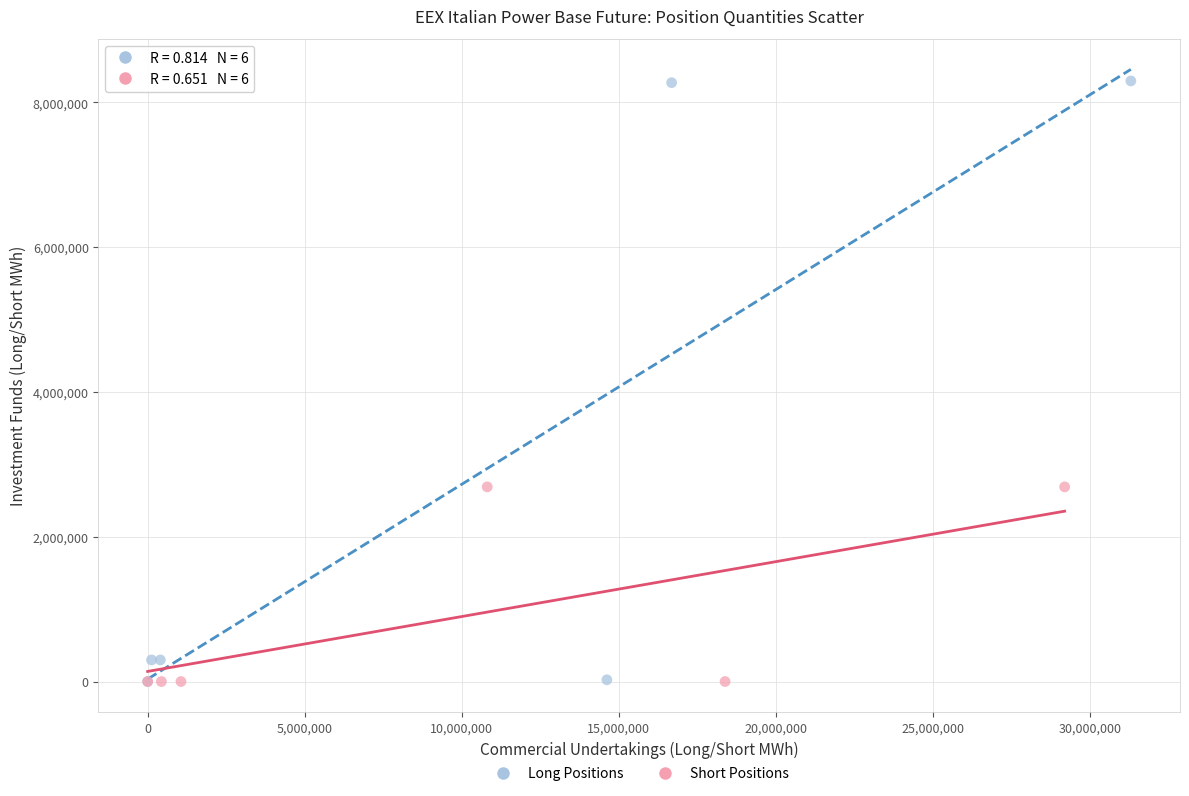

Which series has the widest spread of Y values?

Long Positions